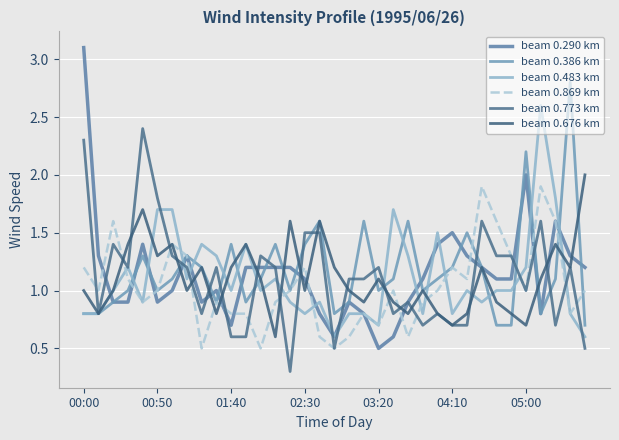

What is the difference between the second highest and minimum values in the beam 0.773 km series?

2.0